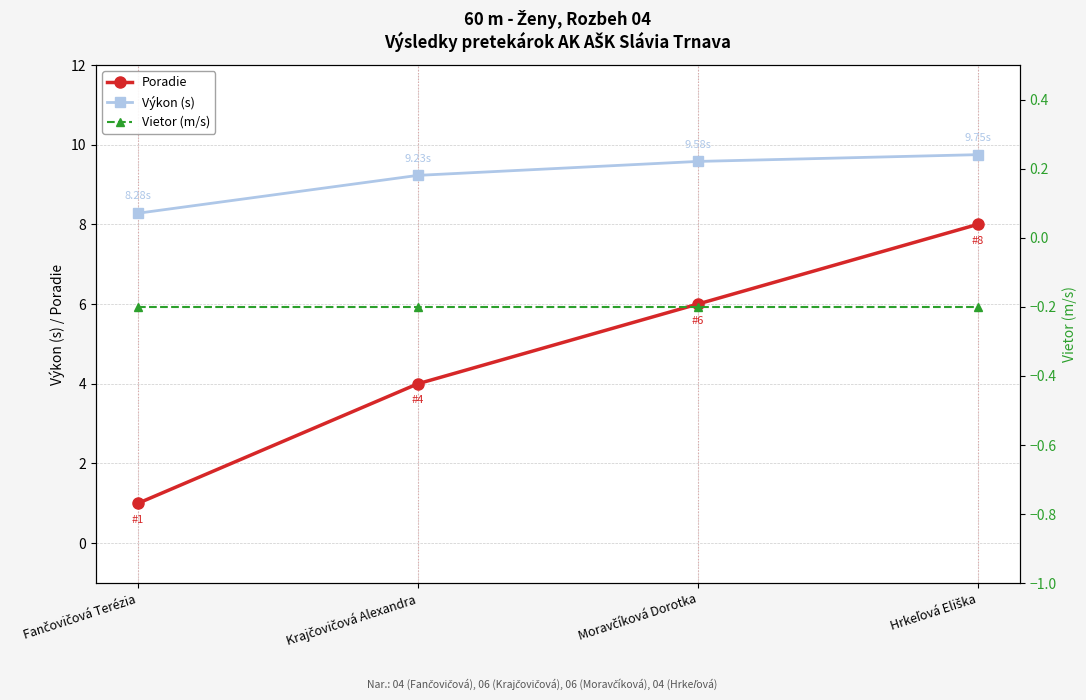

True or false: Výkon (s) and Vietor (m/s) cross at least once.

False